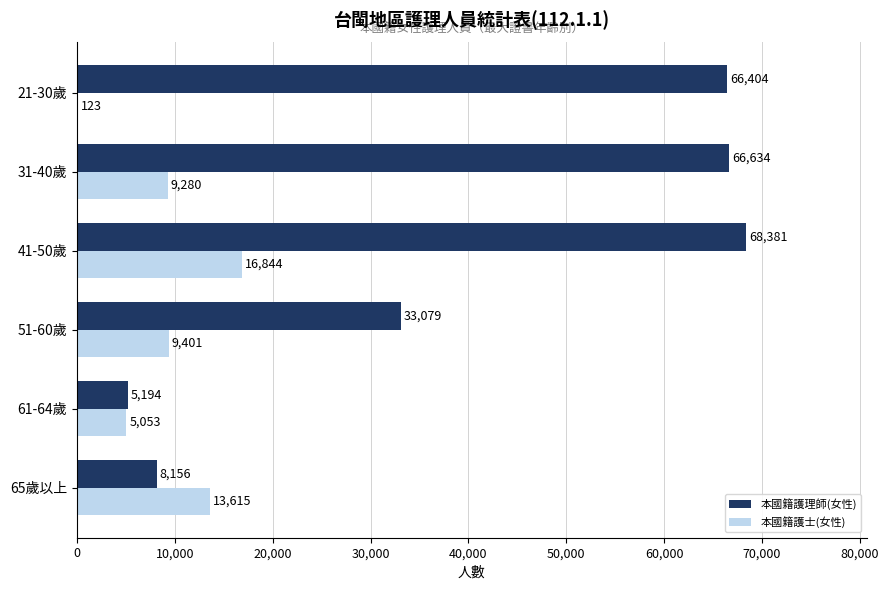

At which category is the sum across all series the highest?

41-50歲